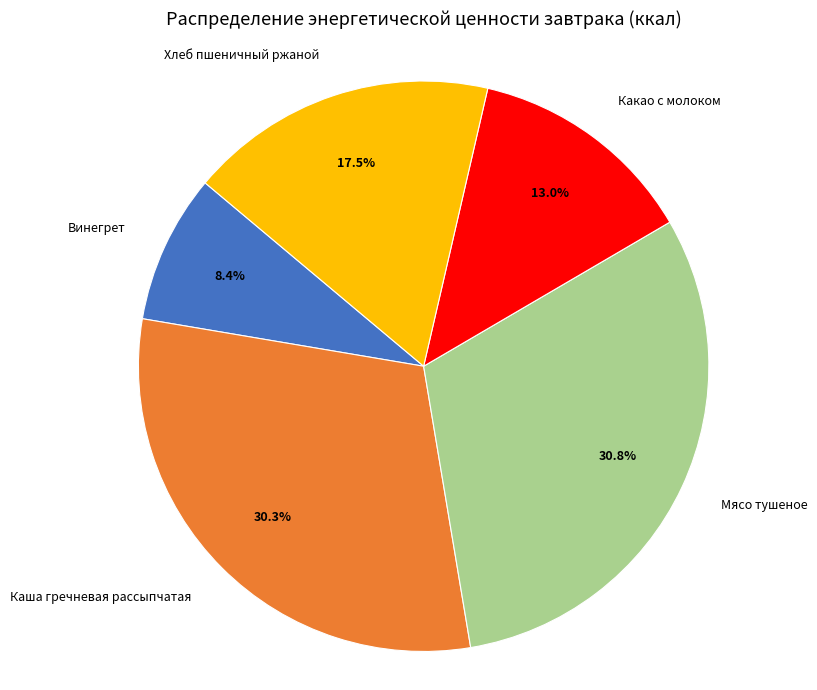

The Каша гречневая рассыпчатая slice represents 19% of the pie. True or false?

False